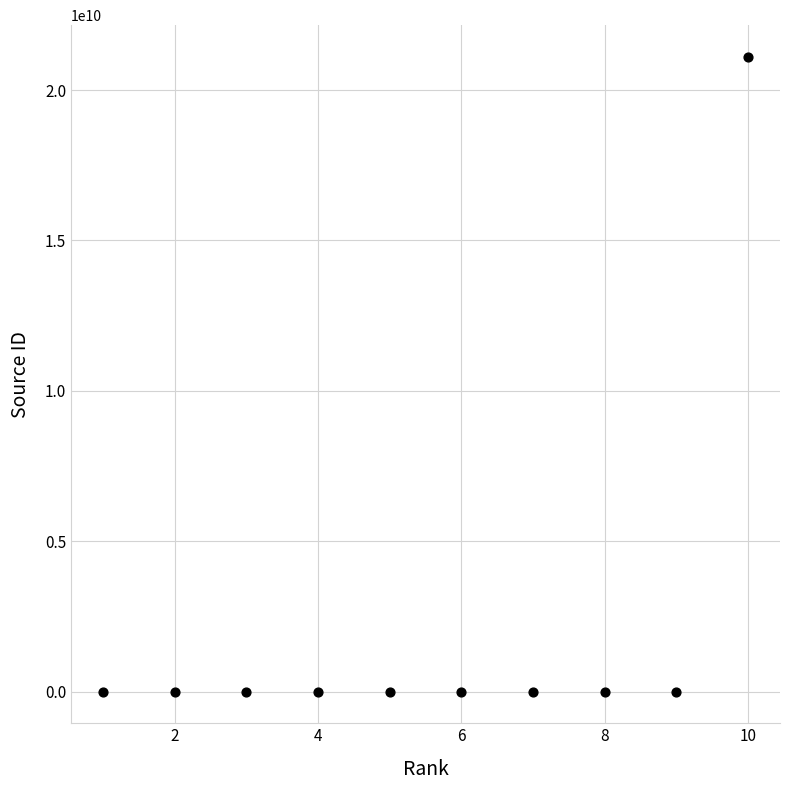

What is the average X value?

6